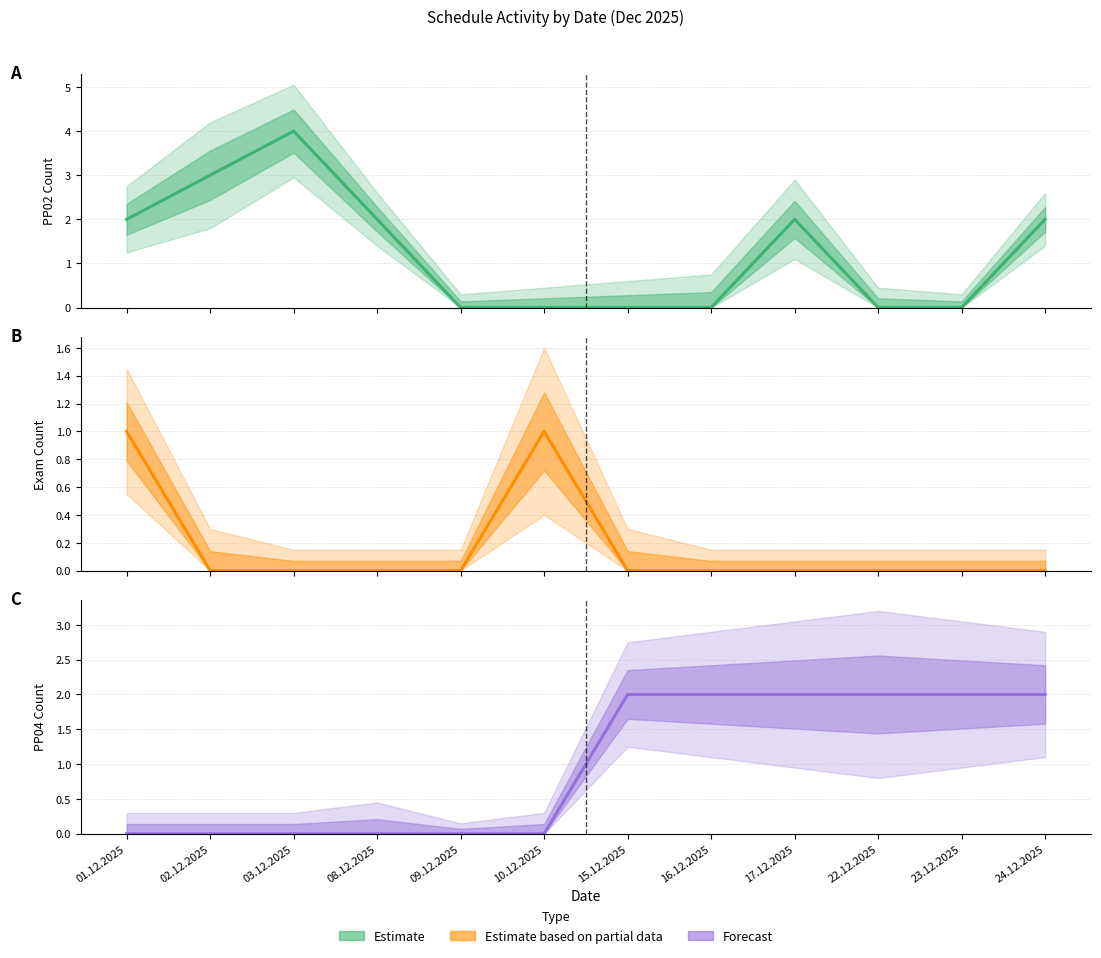

How many times do PP04 Sessions and Exam Sessions cross each other?

1